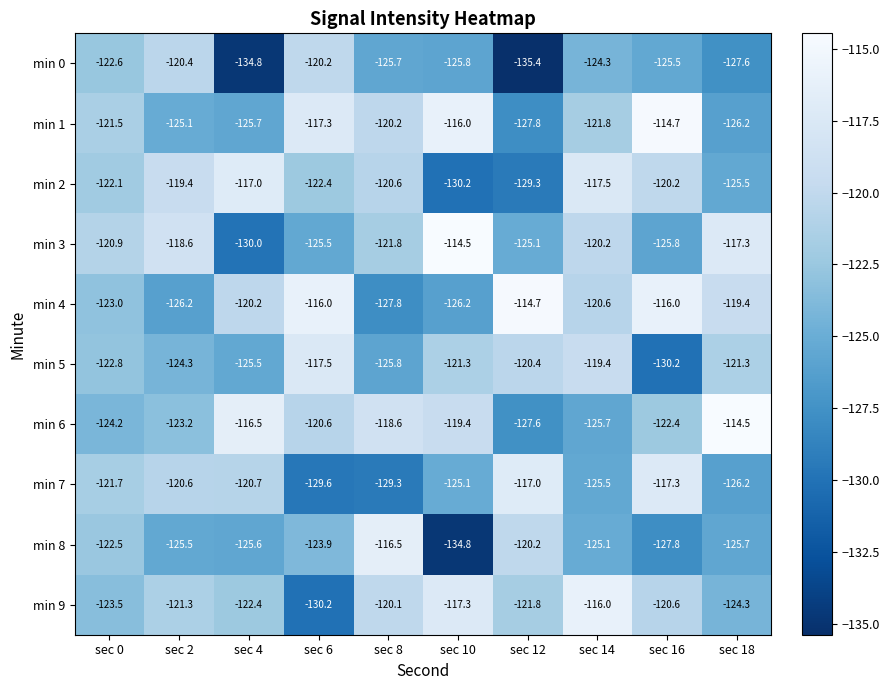

The min 5 series shows -188.1 at sec 8. True or false?

False